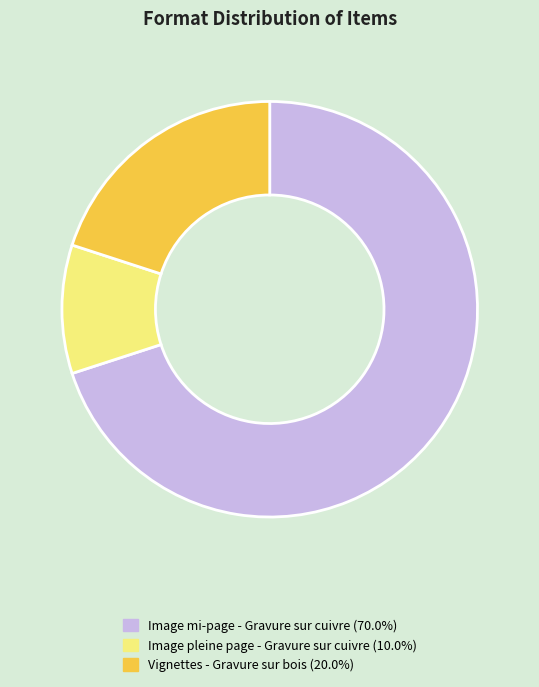

How many slices are in this pie chart?

3